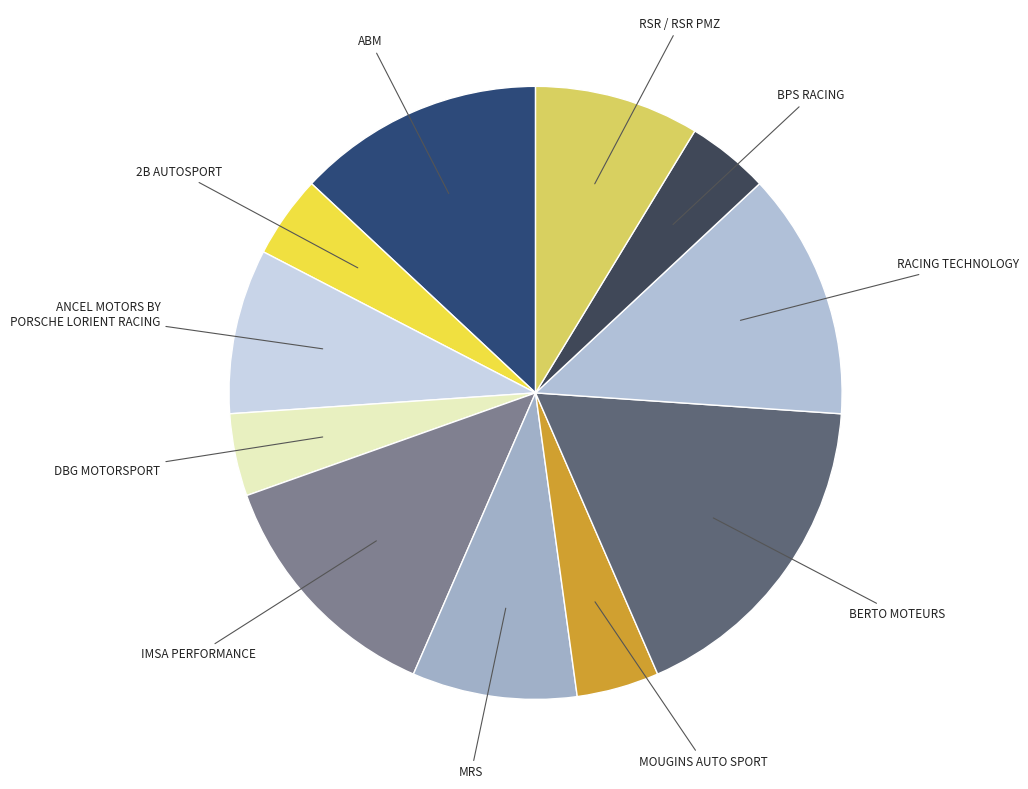

To the nearest percent, what is the difference between the largest and smallest slice percentages?

14%